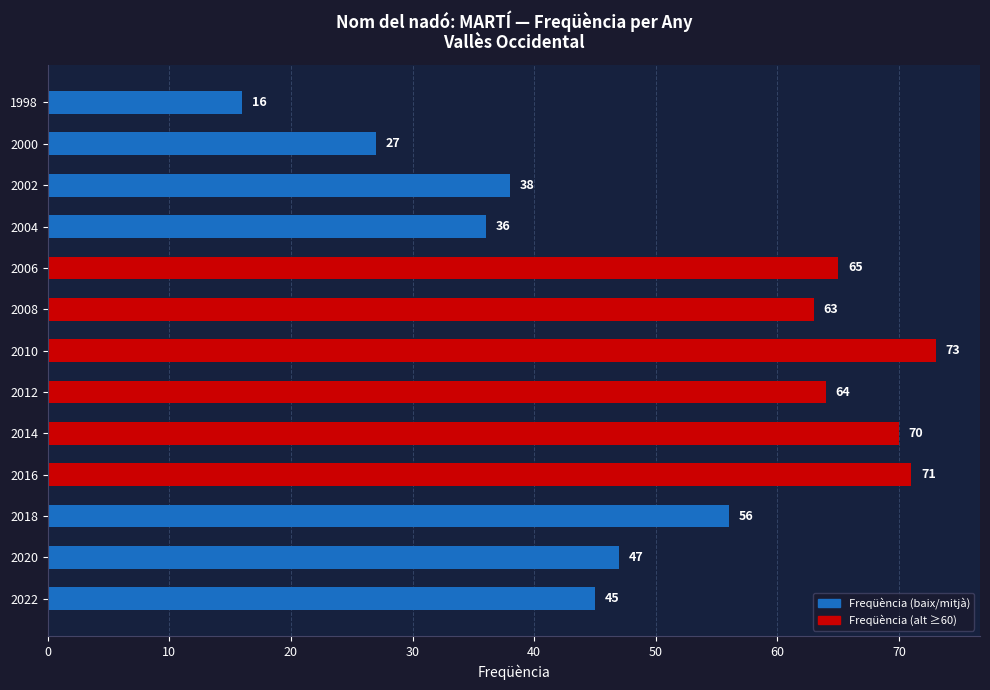

What is the smallest value displayed?

16